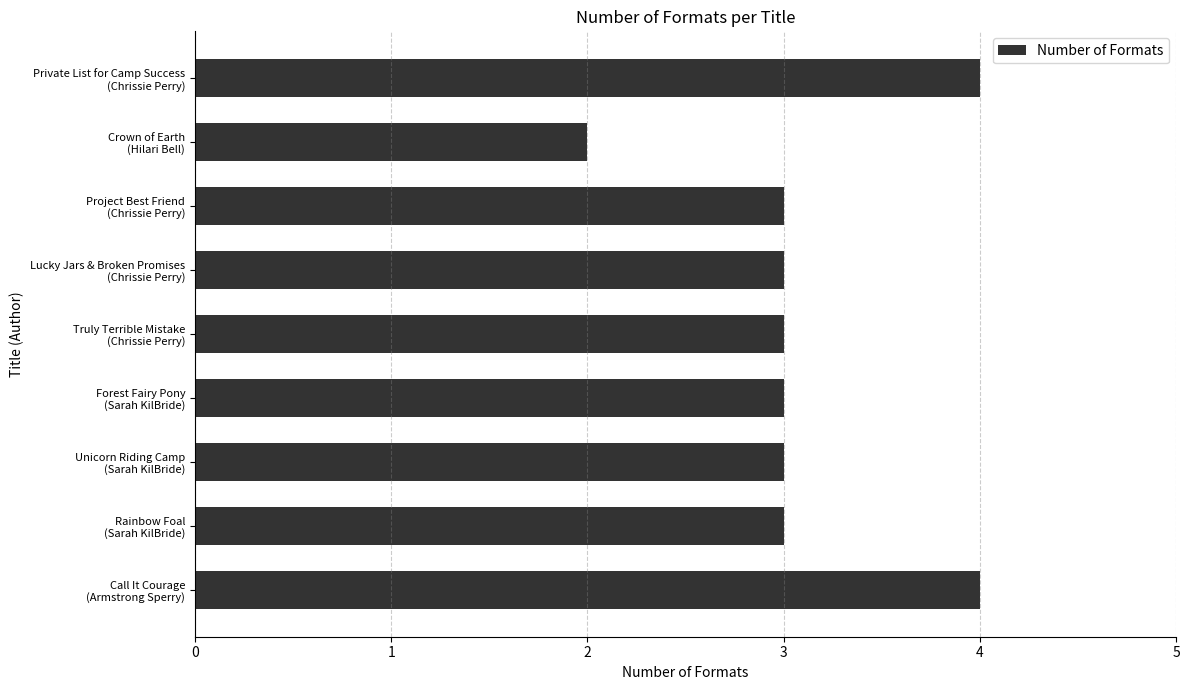

What is the sum of all values?

28